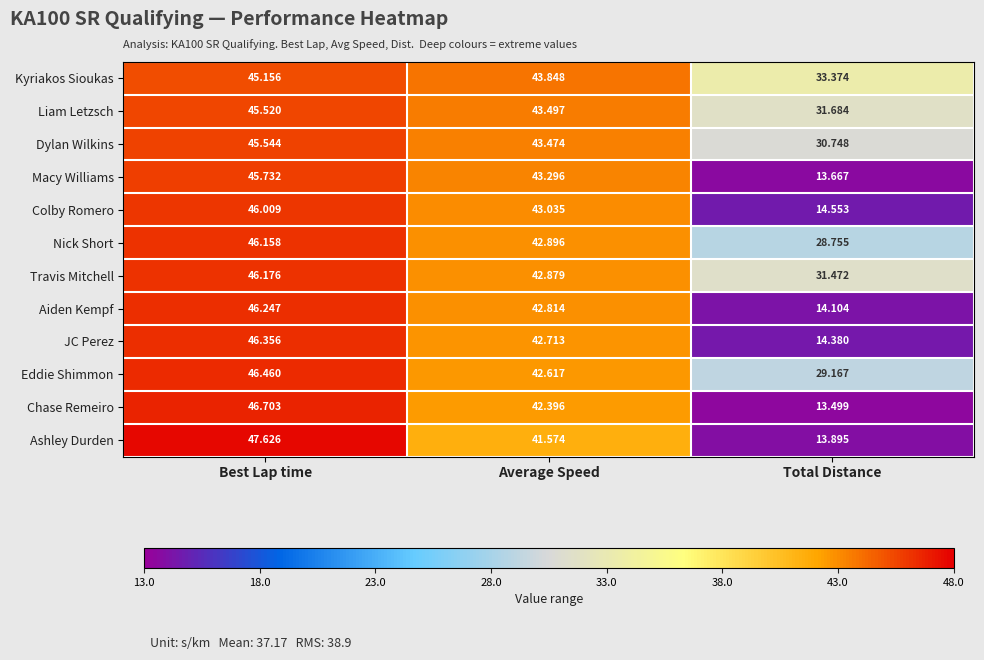

Which category has the highest value in the Aiden Kempf series?

Best Lap time